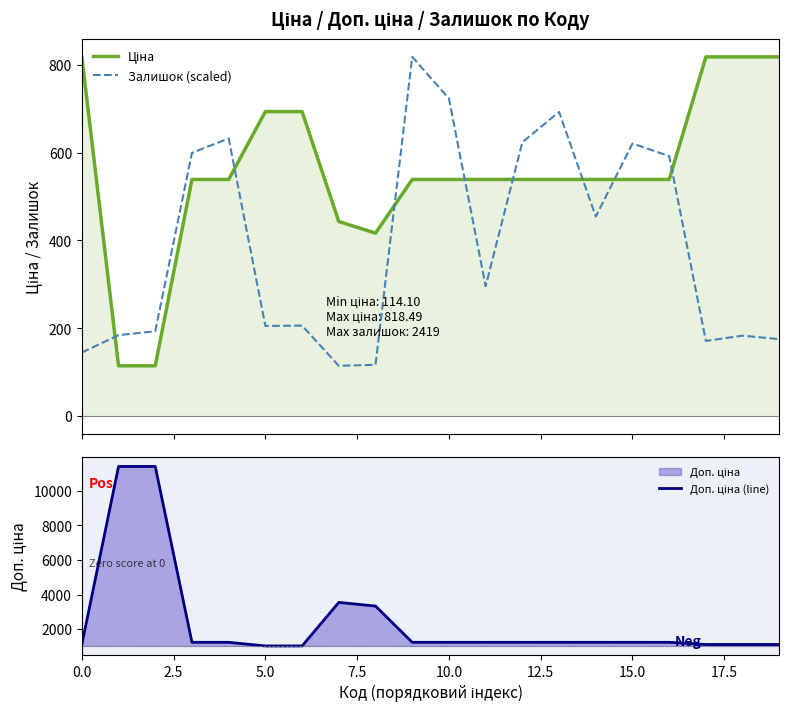

Which series has the largest range (max minus min)?

Доп. ціна (line)